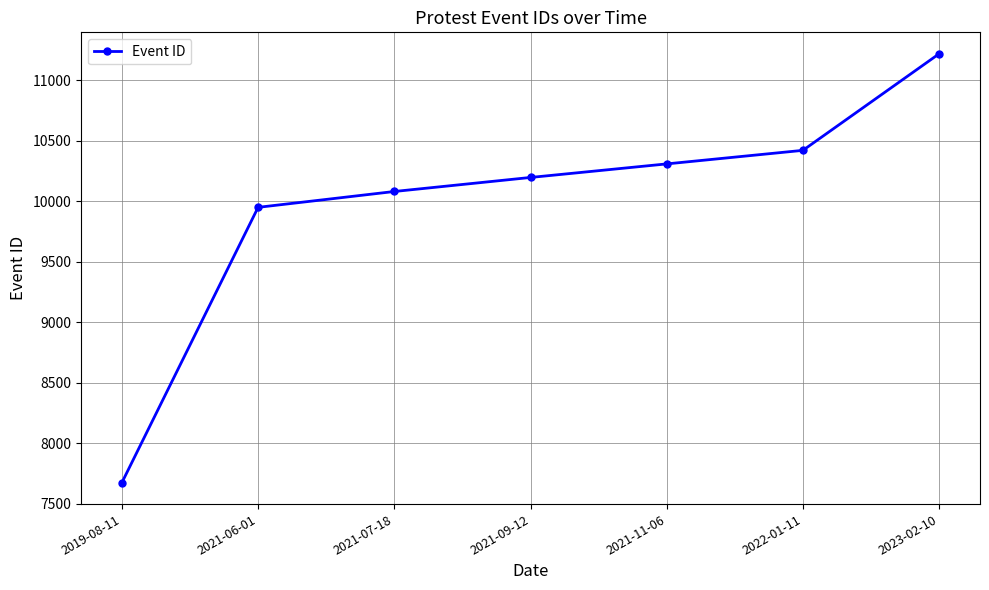

True or false: there are more than 1 points higher than both neighbors.

False